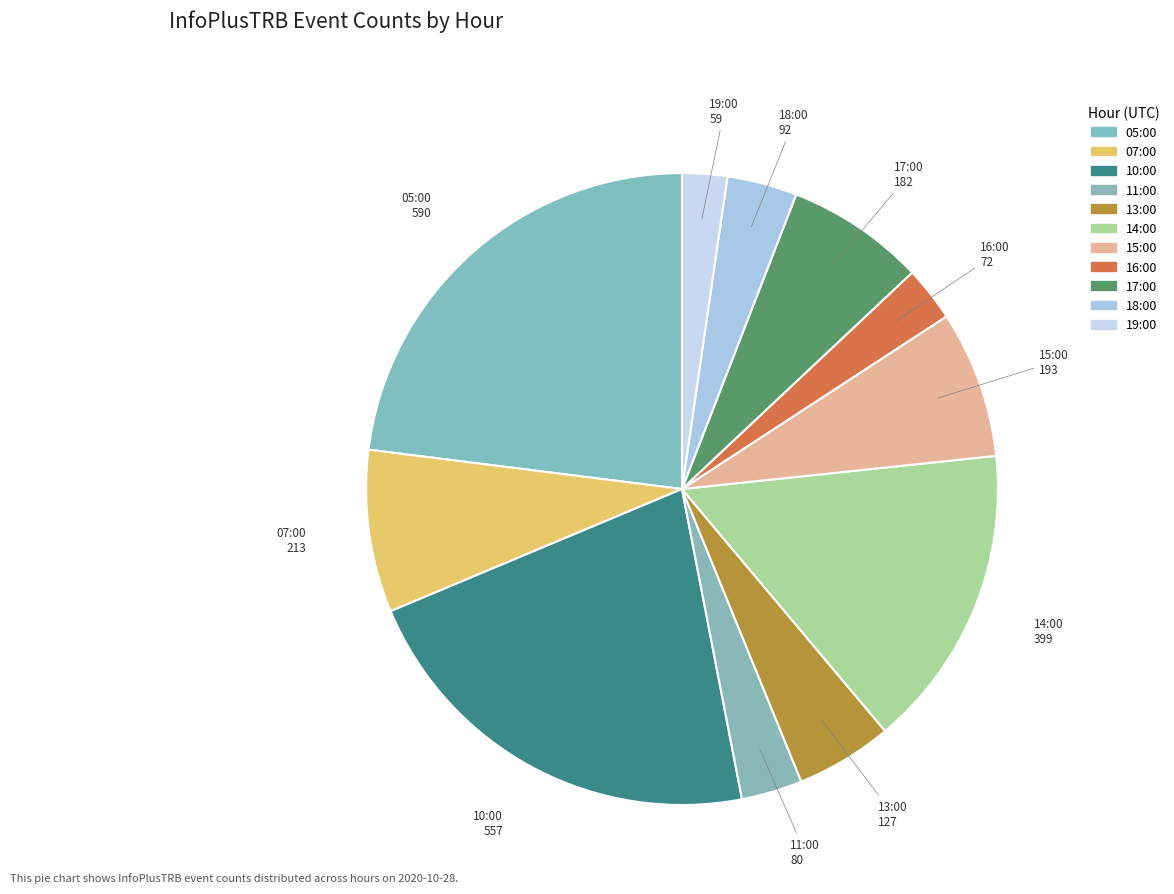

How many slices are in this pie chart?

11